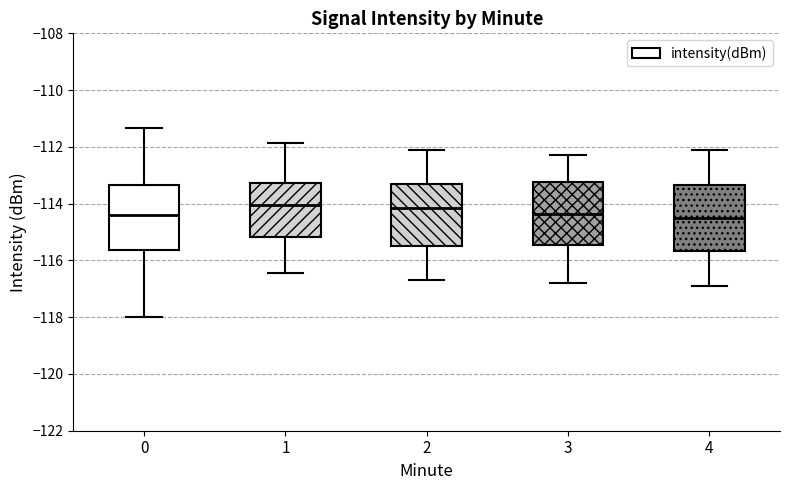

Where does the lower whisker of the box at x = 0 end on the y-axis? The values are not printed on the chart, so give them approximately, as read against the axis.

-118.0